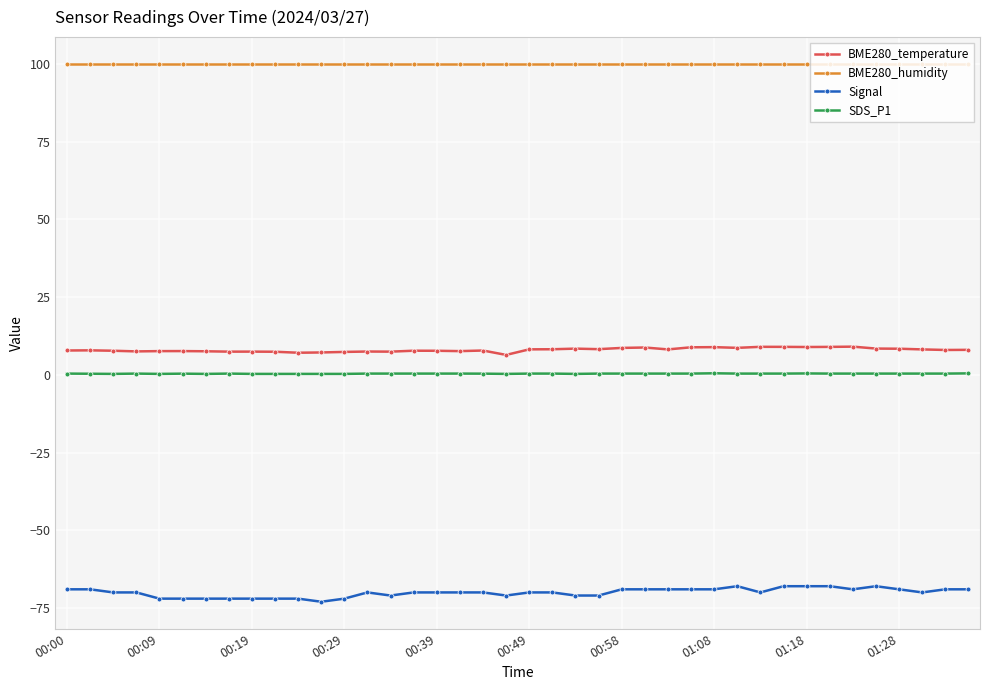

True or false: Signal and SDS_P1 intersect in this chart.

False